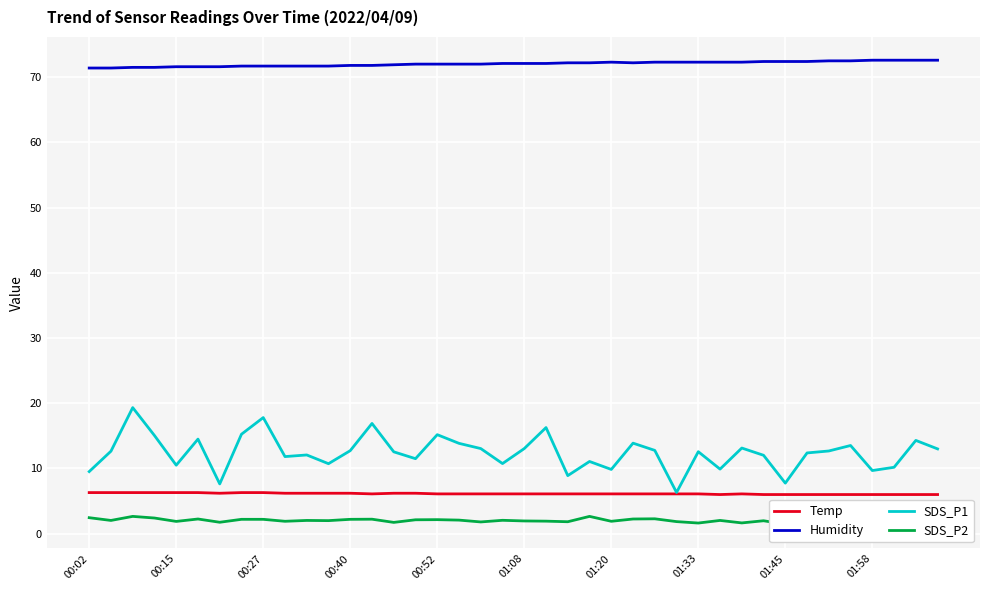

True or false: Temp and SDS_P2 intersect in this chart.

False